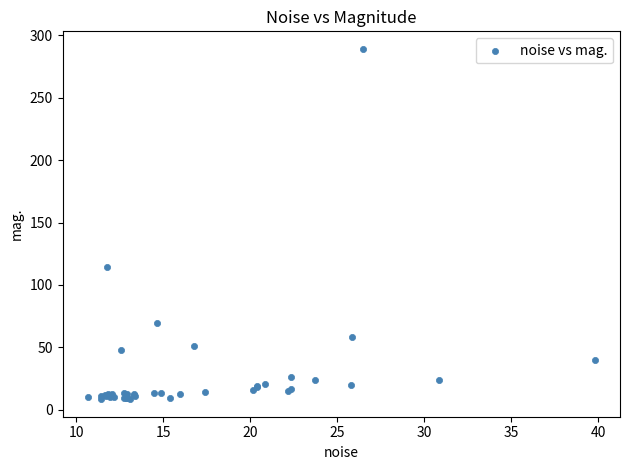

What Y value in the scatter plot is closest to 148?

114.3